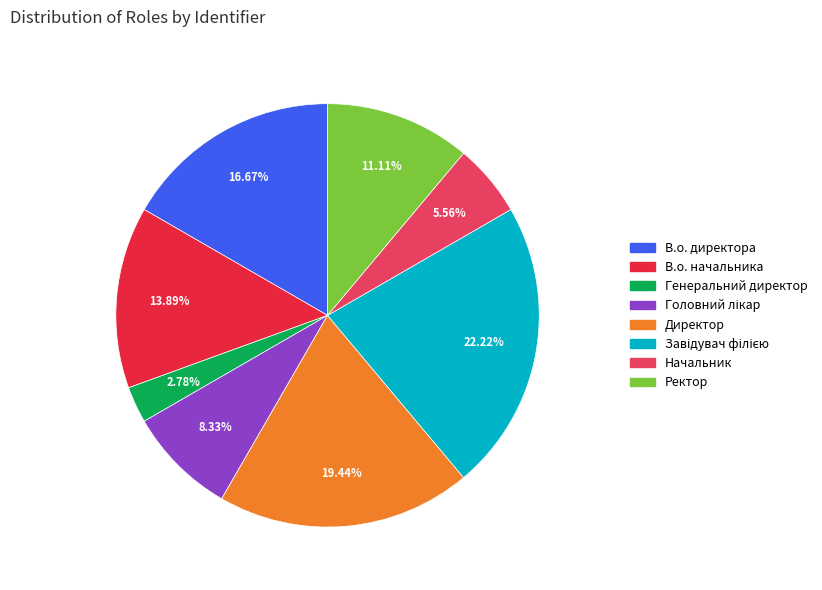

Between В.о. директора and Директор, which is larger?

Директор